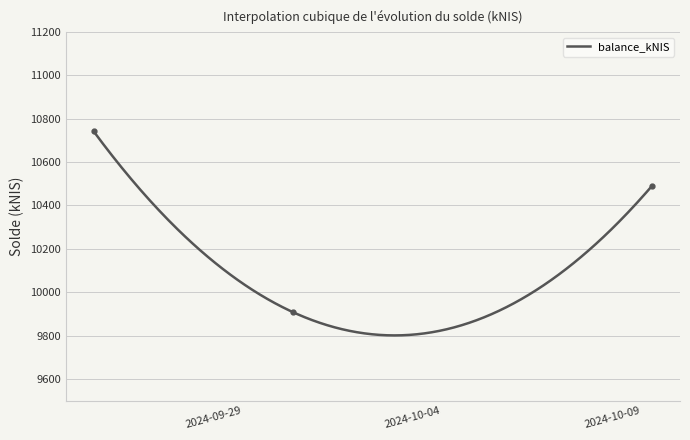

Between 2024-10-01 and 2024-10-10, which is larger?

2024-10-10